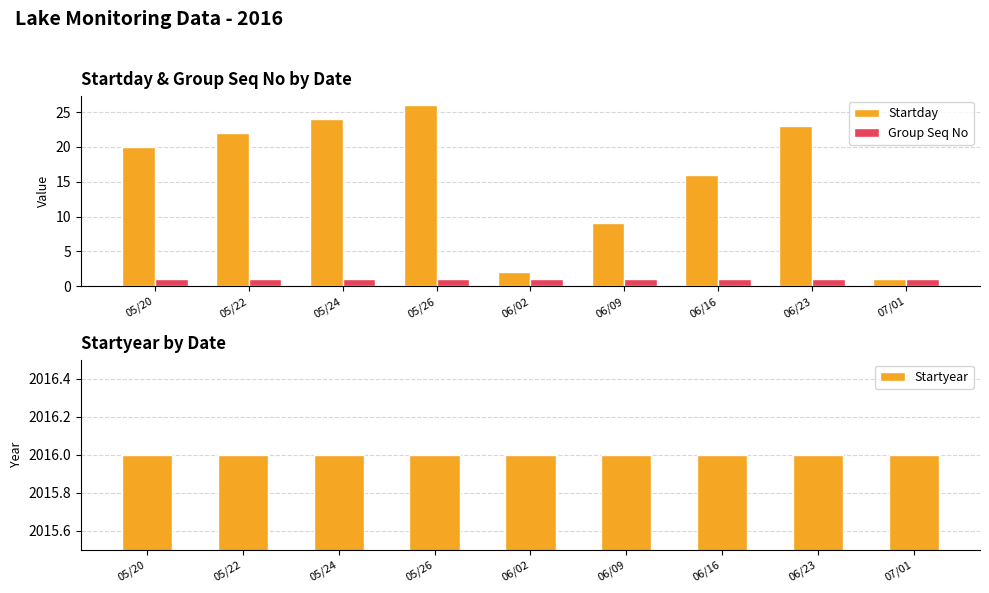

Between 06/09 and 06/16, which series saw the biggest shift?

Startday